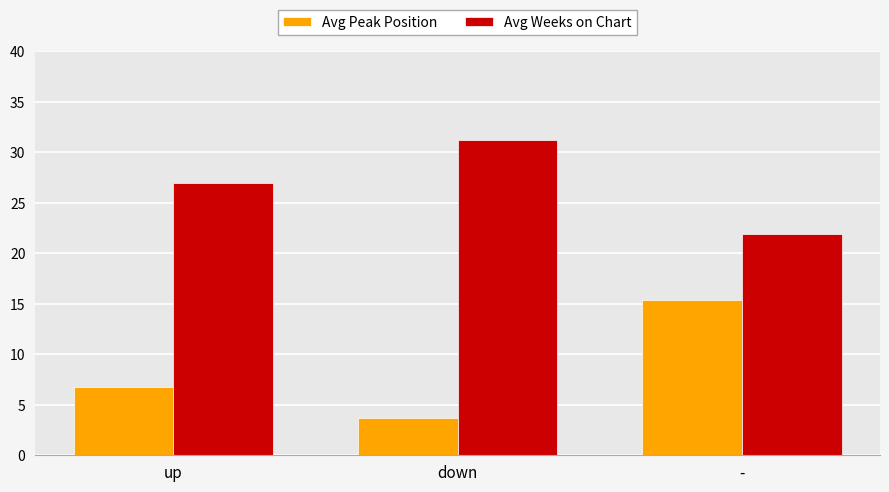

List the series in order of their peak value, highest first.

Avg Weeks on Chart, Avg Peak Position